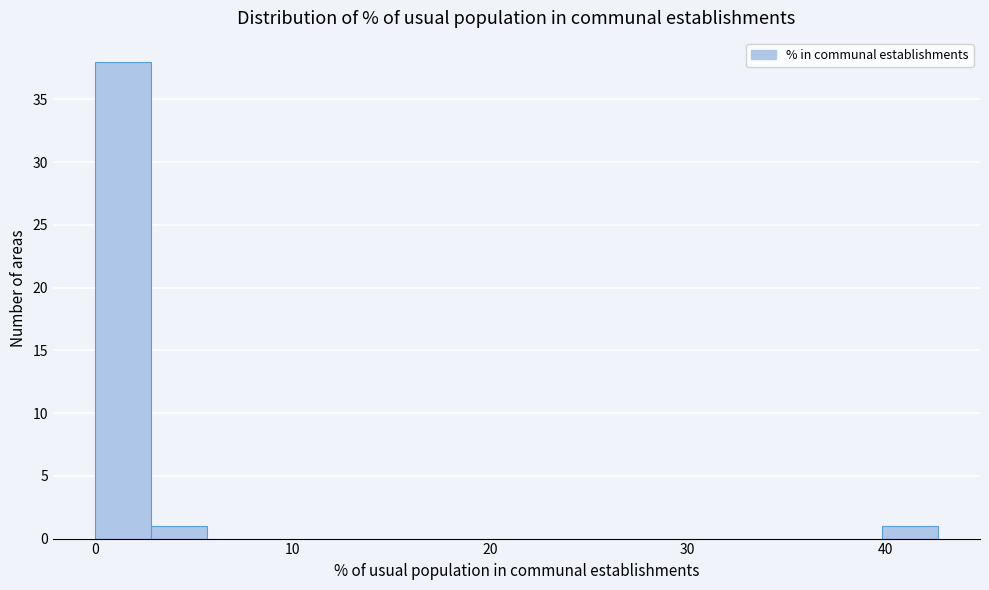

Around what value on the x-axis is the tallest bar? Give the approximate position of its centre, as read against the axis.

1